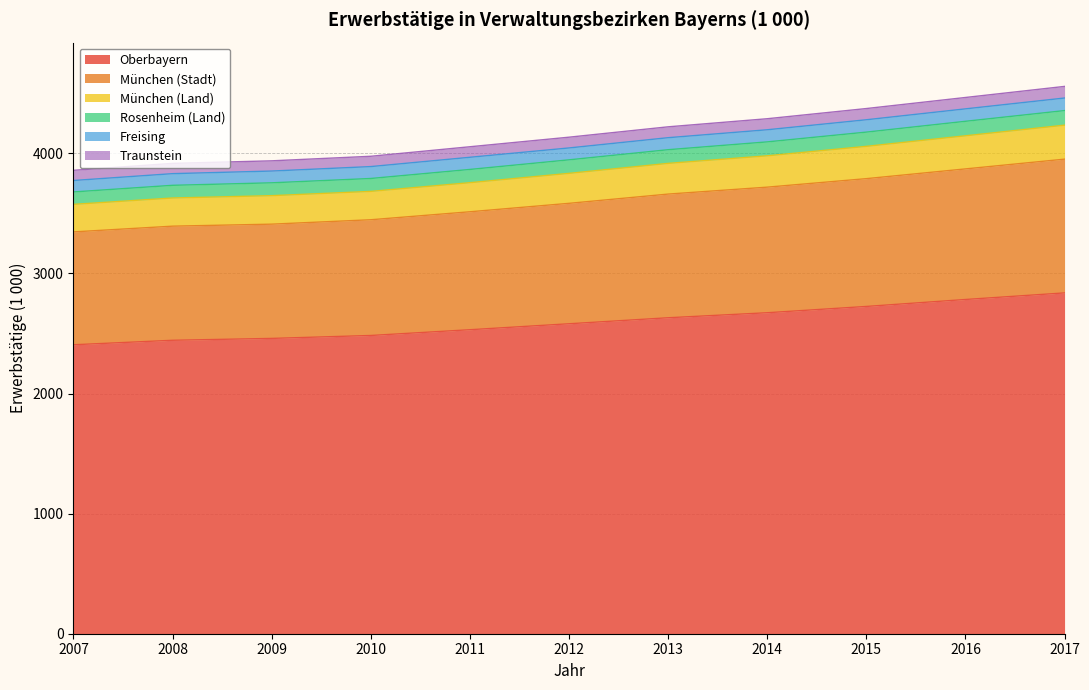

The Oberbayern series shows 3730.7 at 2011. True or false?

False